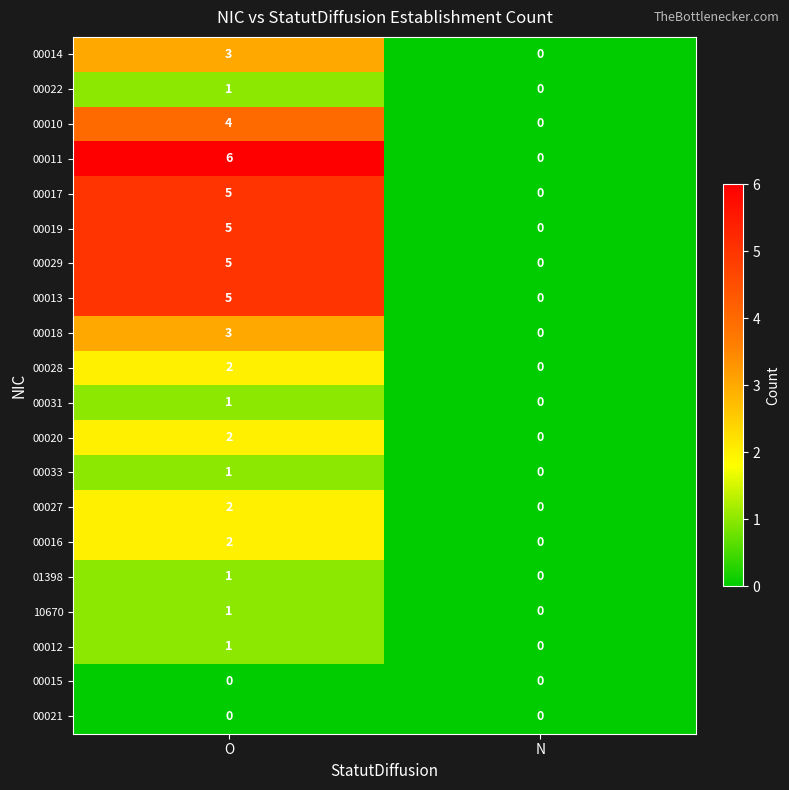

What is the maximum value shown in the chart?

6